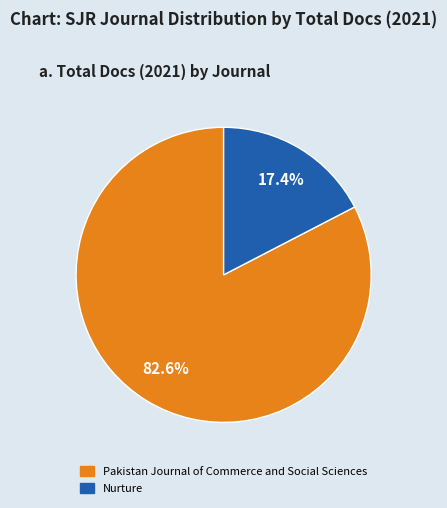

To the nearest percent, what is the difference between the Nurture and Pakistan Journal of Commerce and Social Sciences slice percentages?

65%